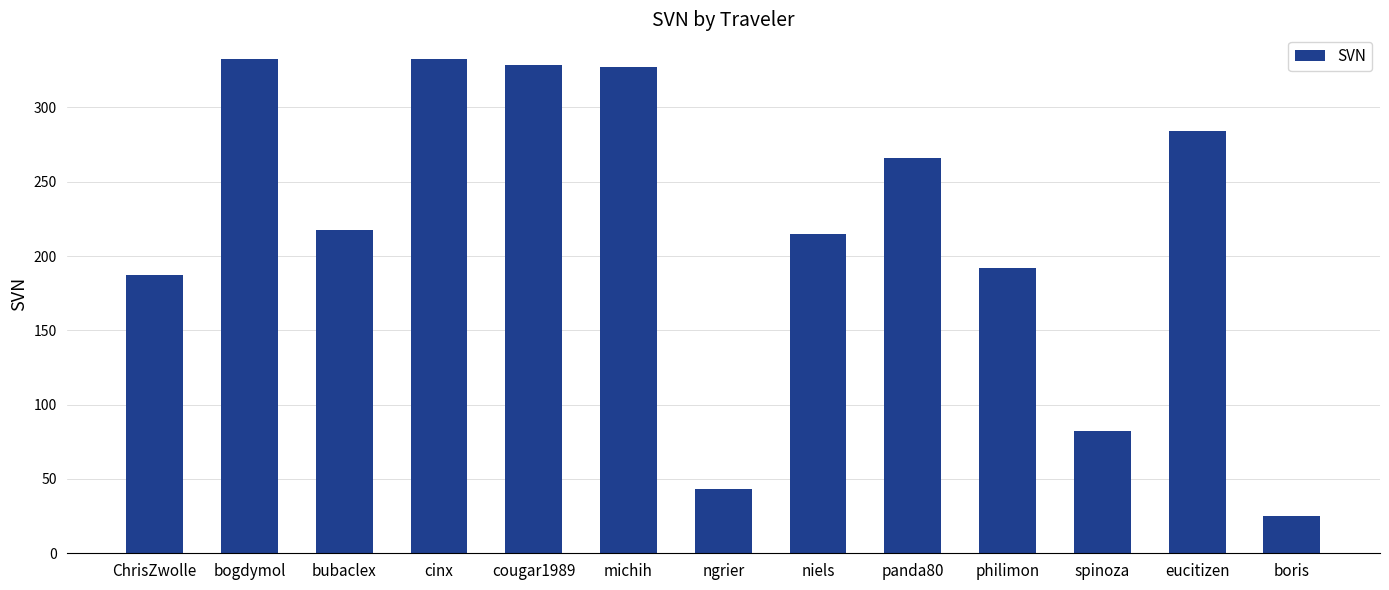

True or false: the data shows 214.9 at niels.

True